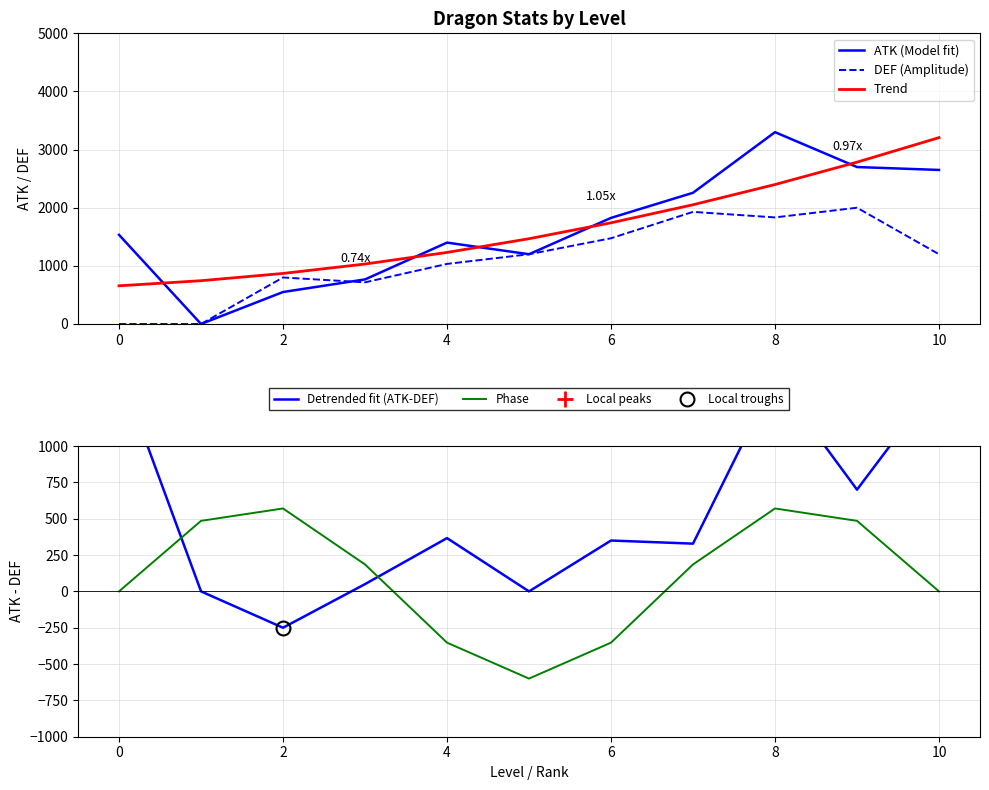

True or false: Trend has more than 0 interior local peaks.

False